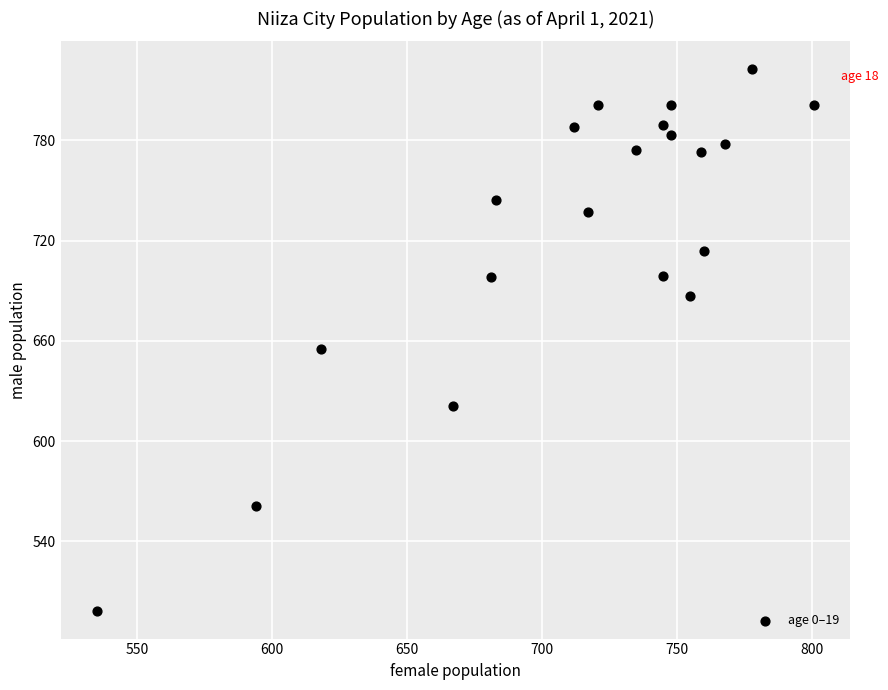

What Y value in the scatter plot is closest to 660?

655